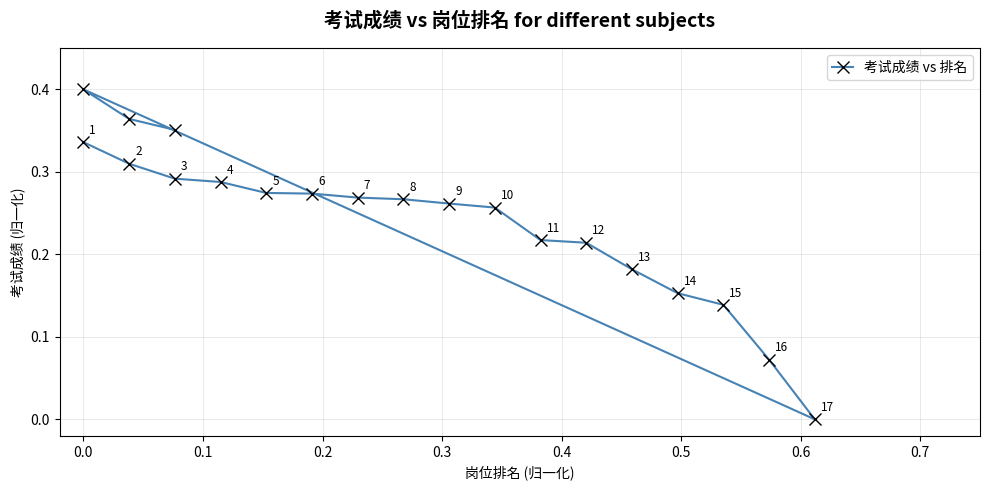

How many data points does each series have?

20